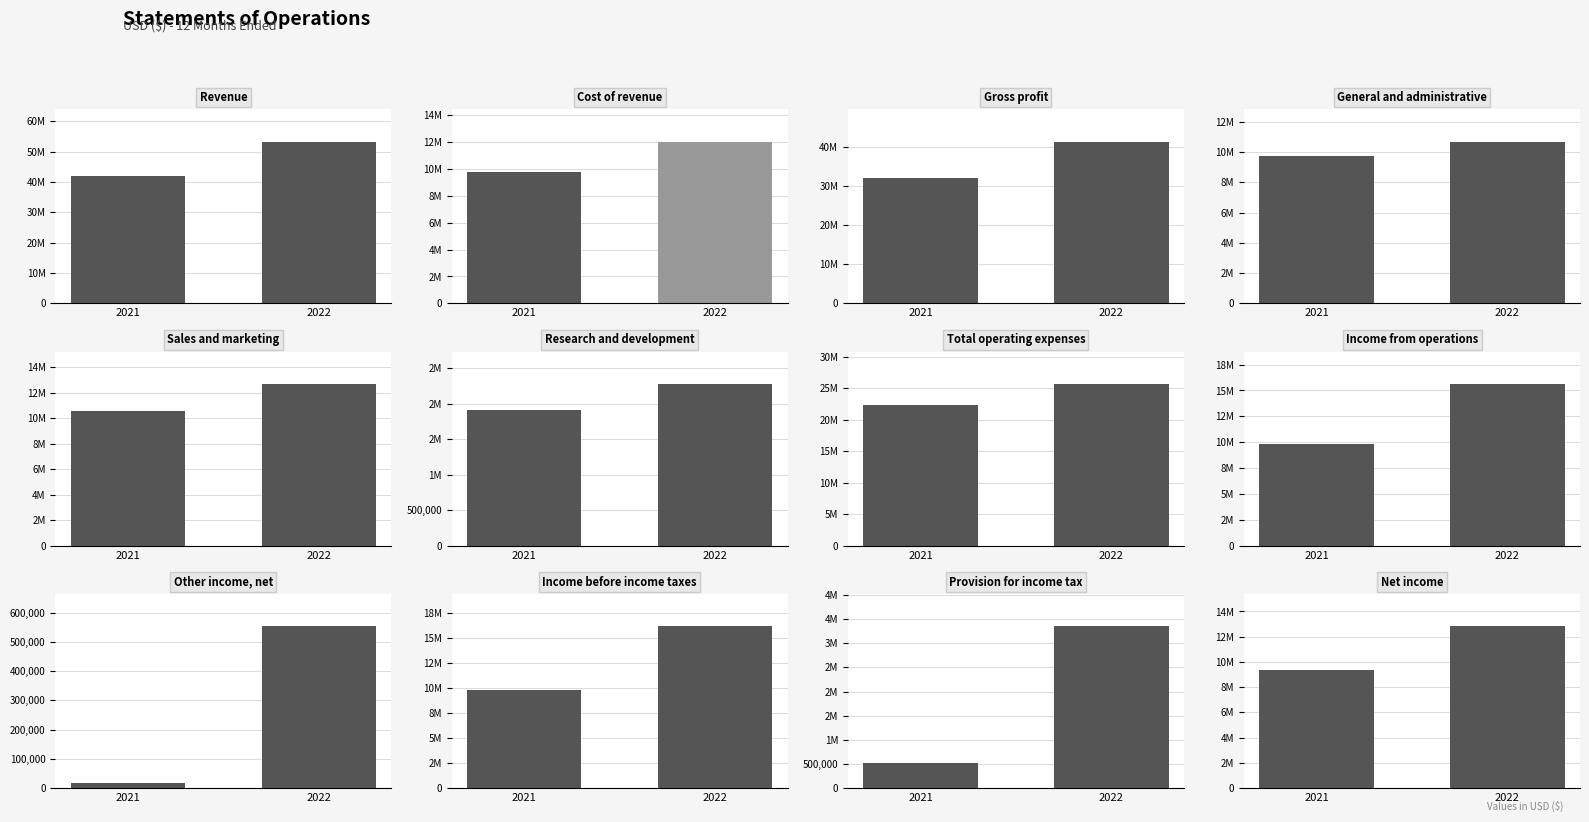

Is it true that Dec. 31, 2021 equals 32049925 at Gross profit?

True